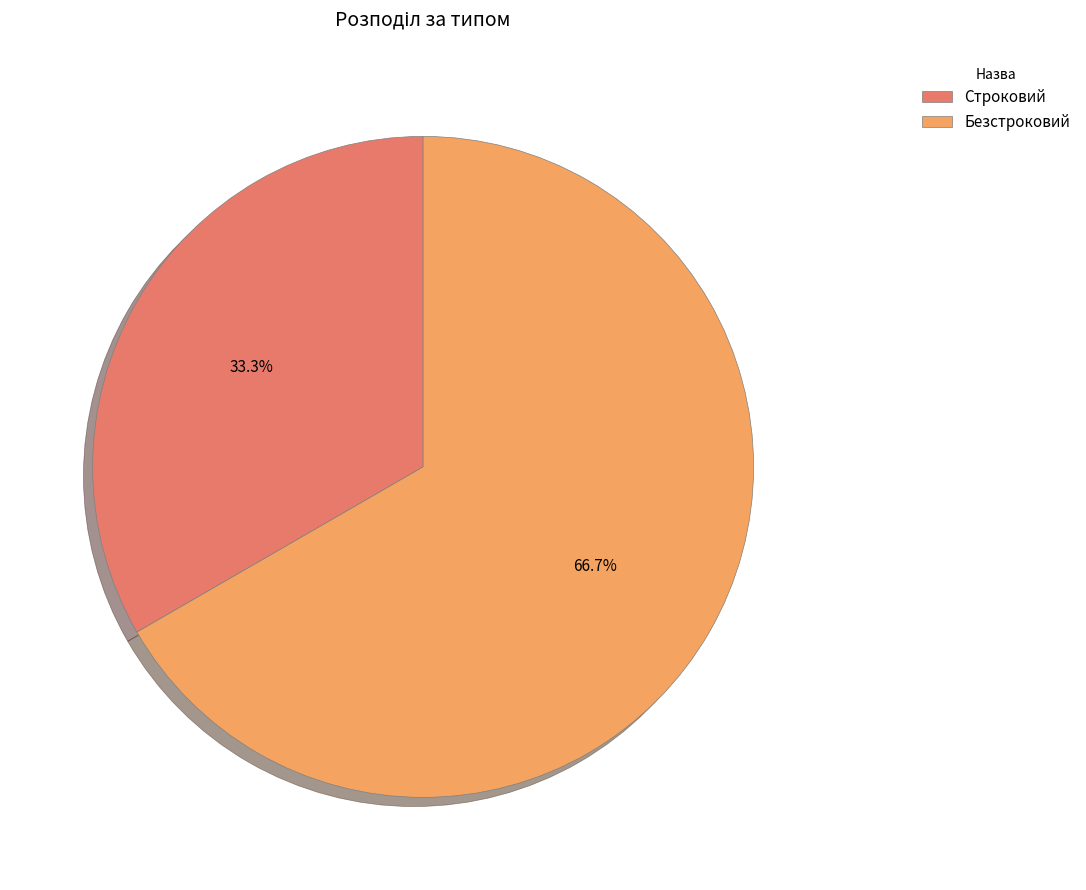

To the nearest percent, what is the difference between the Безстроковий and Строковий slice percentages?

33%